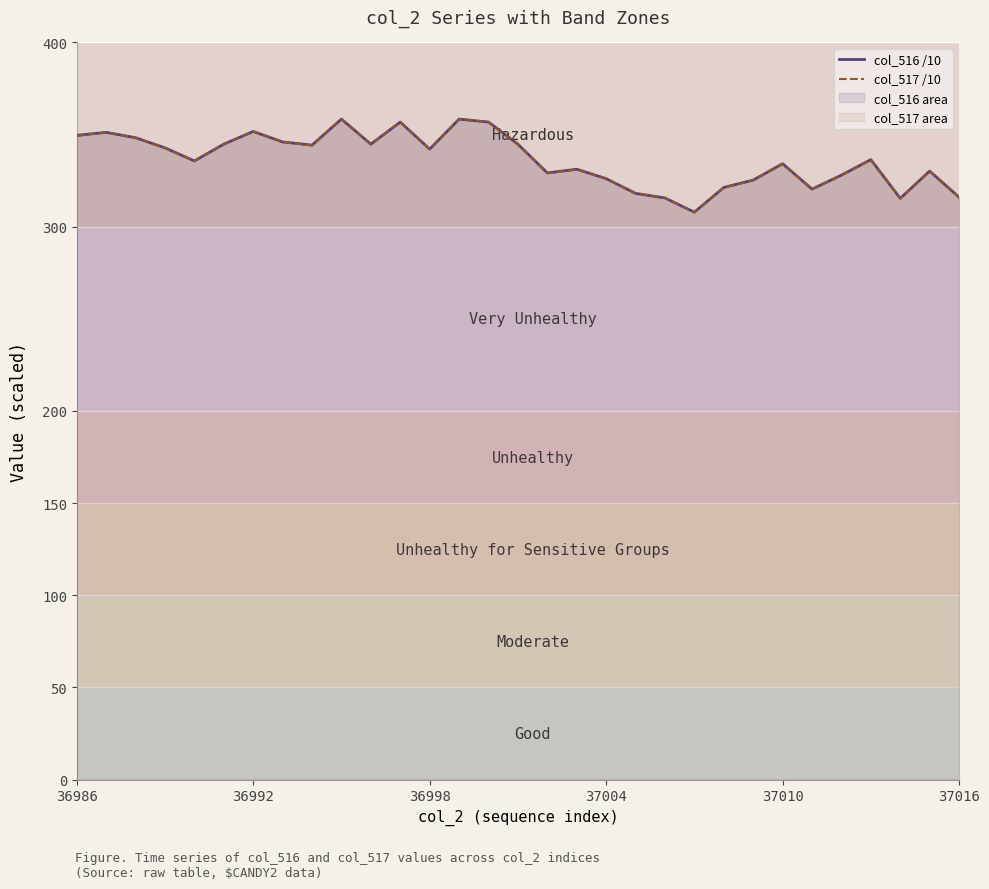

What is the label of the 1st point from the left?

36986